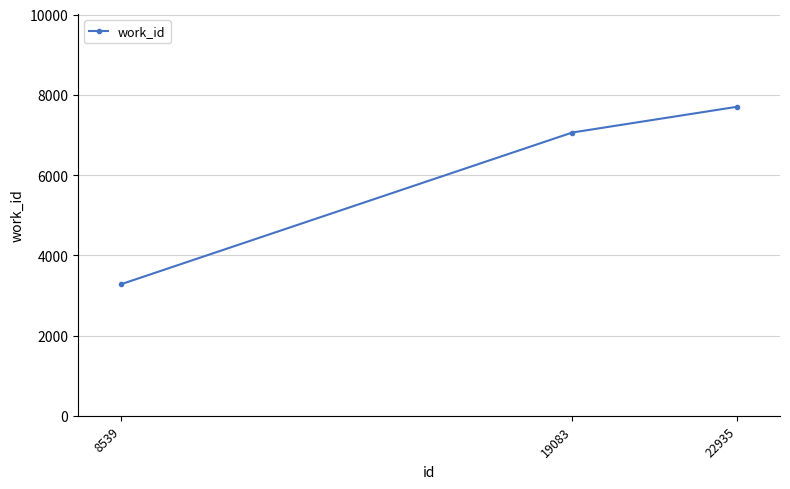

List the labels in order of value, largest first.

22935, 19083, 8539